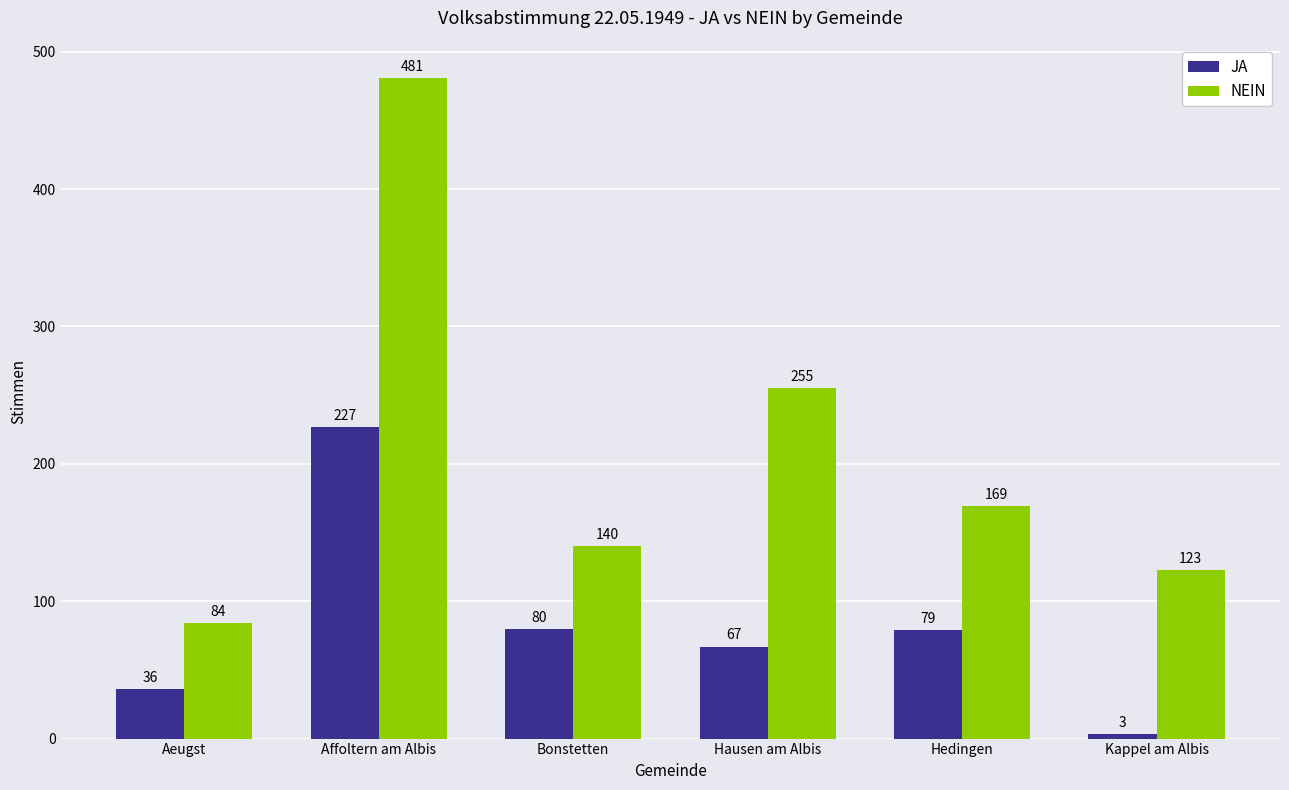

True or false: JA has a value of 109 at Bonstetten.

False